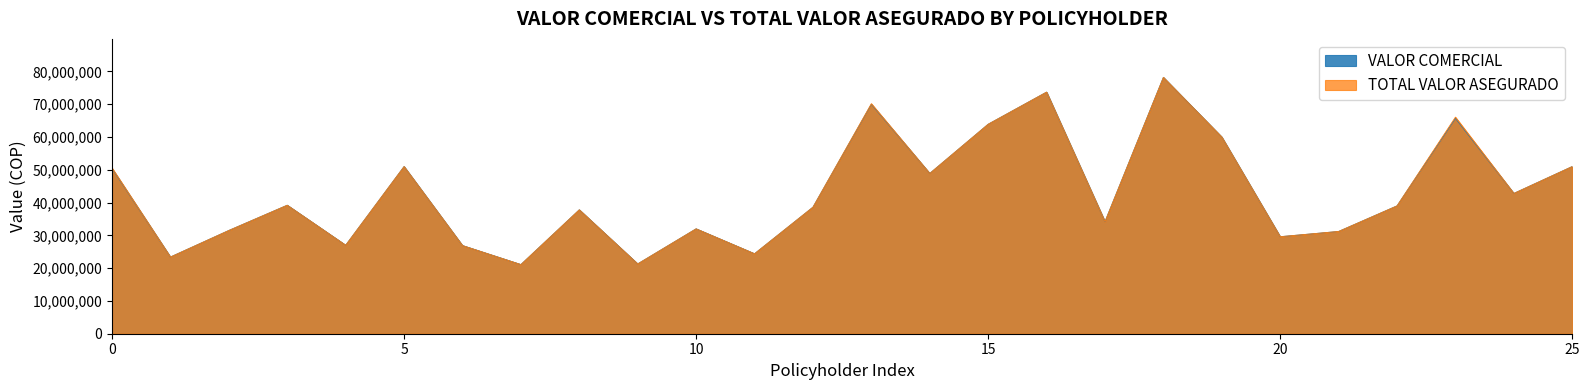

How many categories are shown in the chart?

26